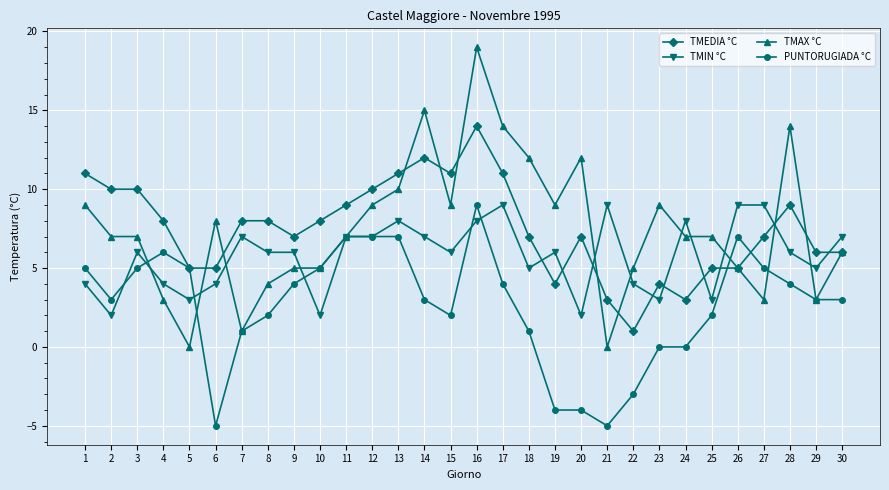

What is the lowest value of the TMEDIA °C series?

1